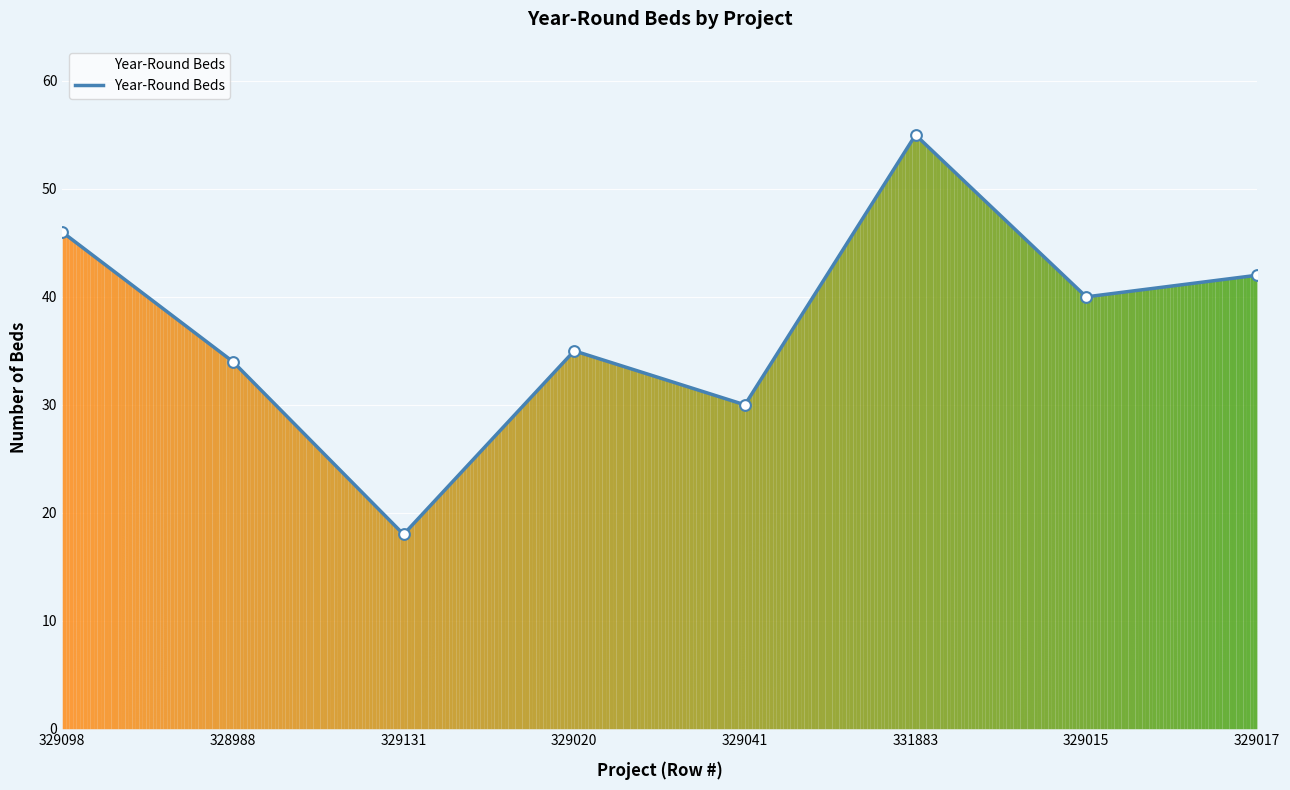

Between 329020 and 331883, which is larger?

331883